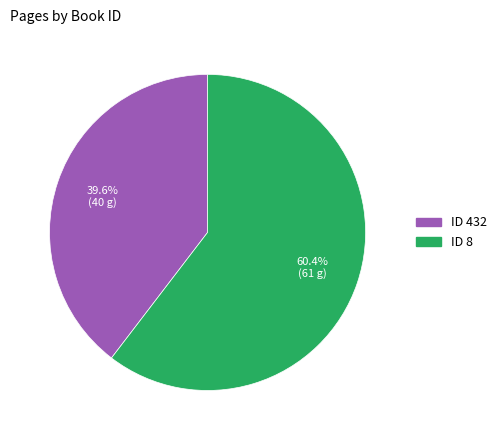

Is there a majority slice in this chart?

Yes